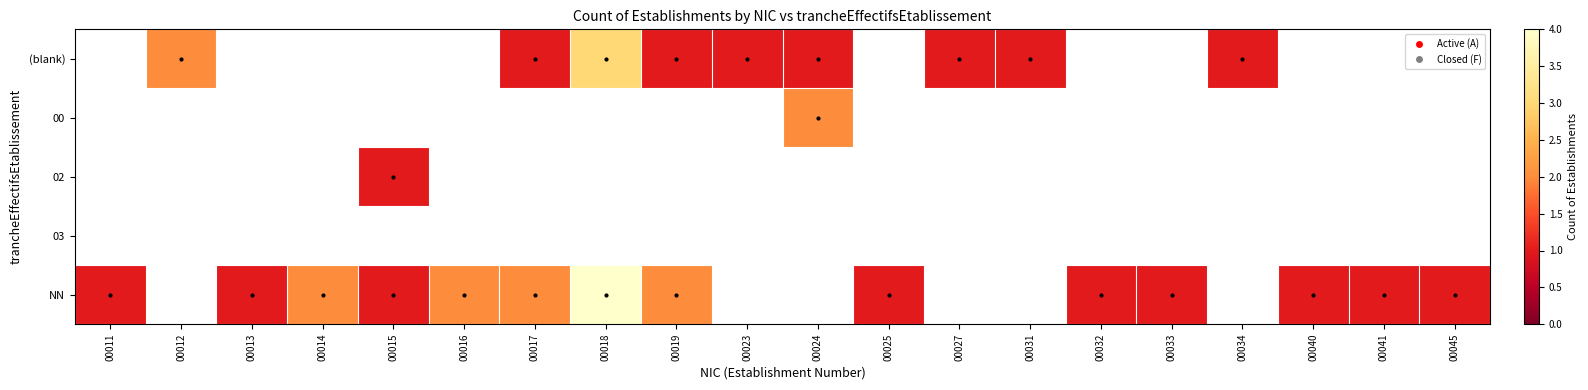

What is the greatest value displayed?

4.0